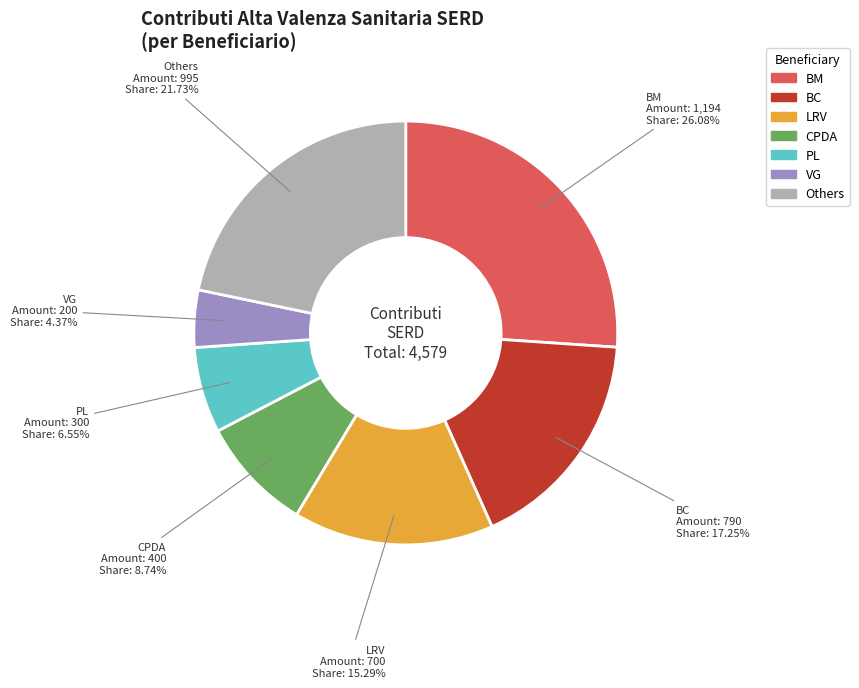

Is there a majority slice in this chart?

No